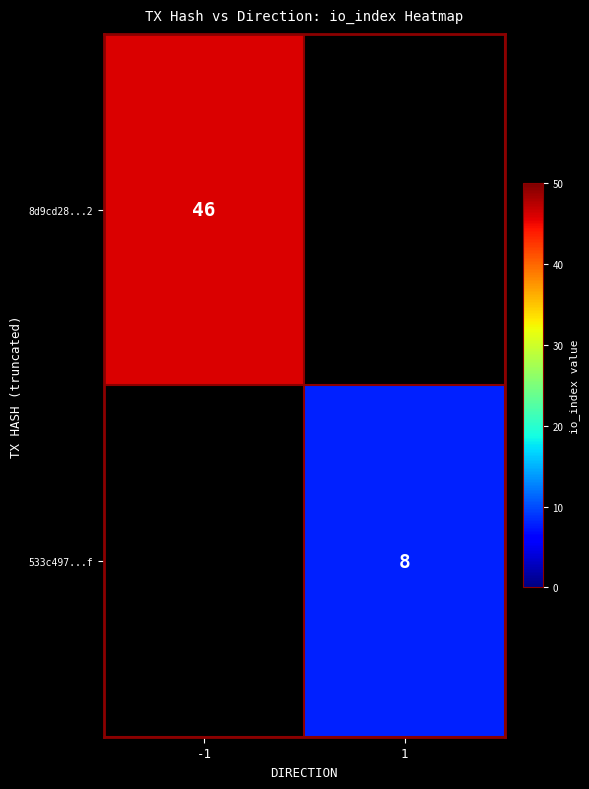

How many data points does each series have?

2